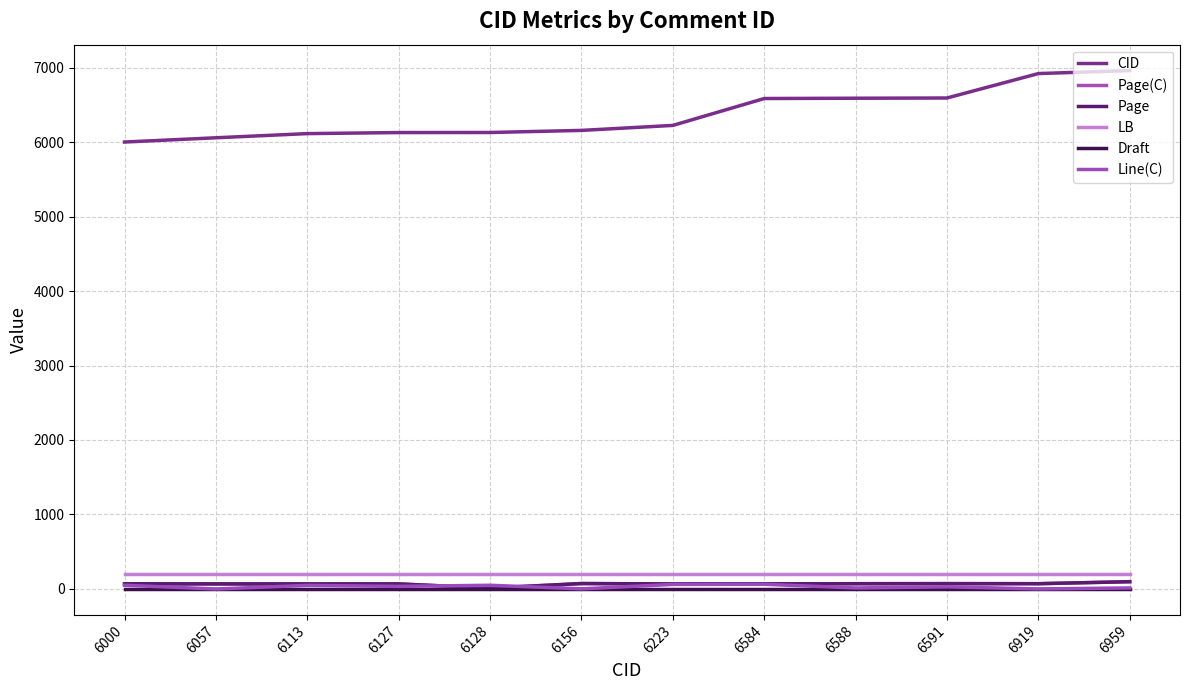

True or false: CID has more than 1 points higher than both neighbors.

False